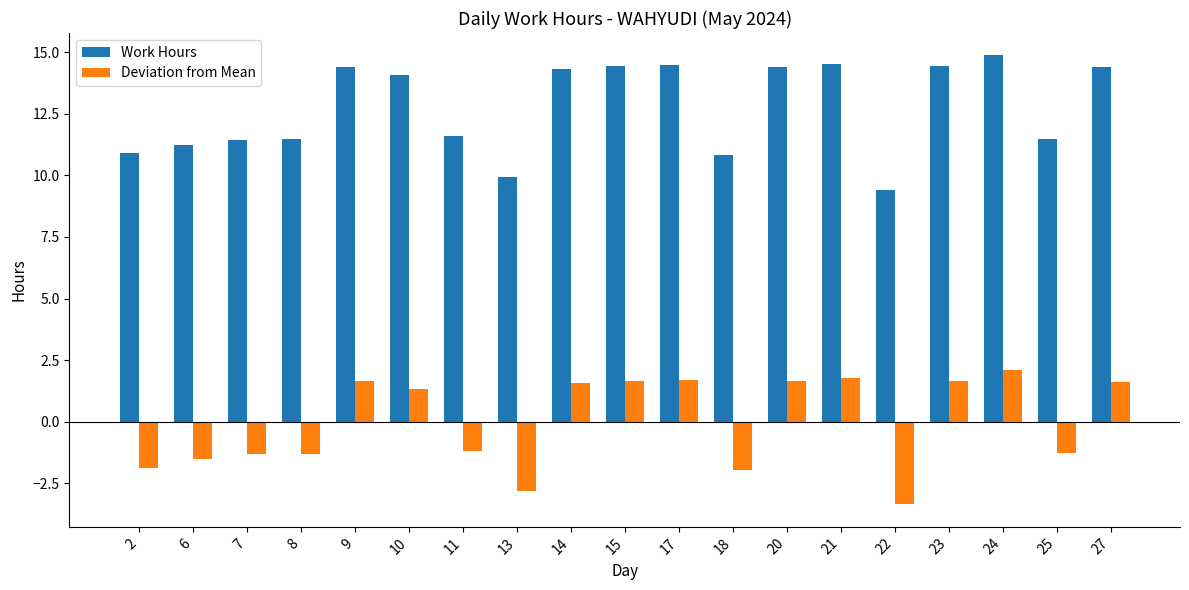

At which category is the sum across all series the highest?

24